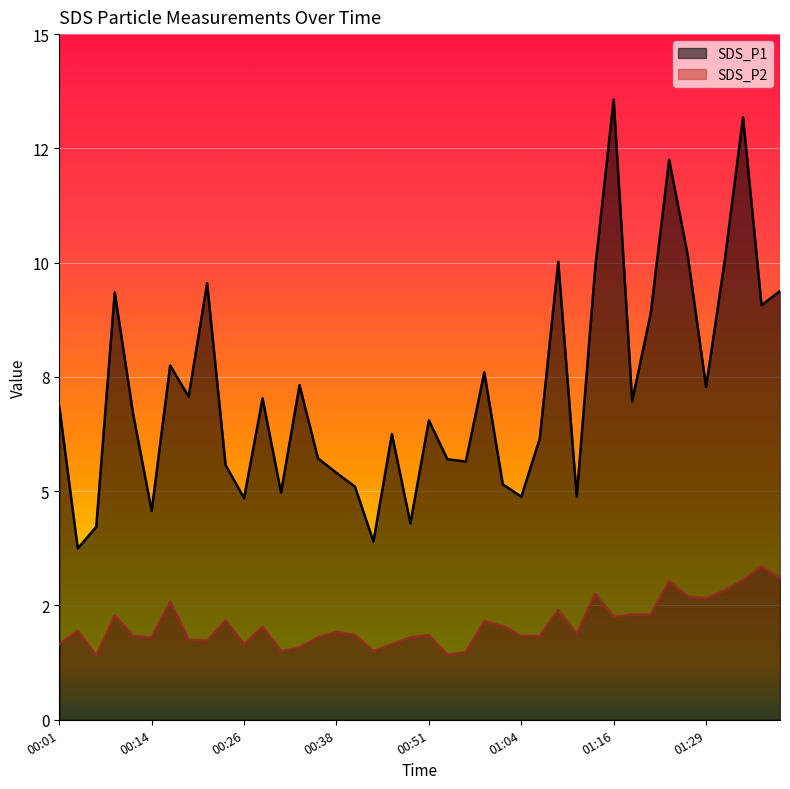

What is the sum of the SDS_P1 values at 01:22 and 00:33?

16.2